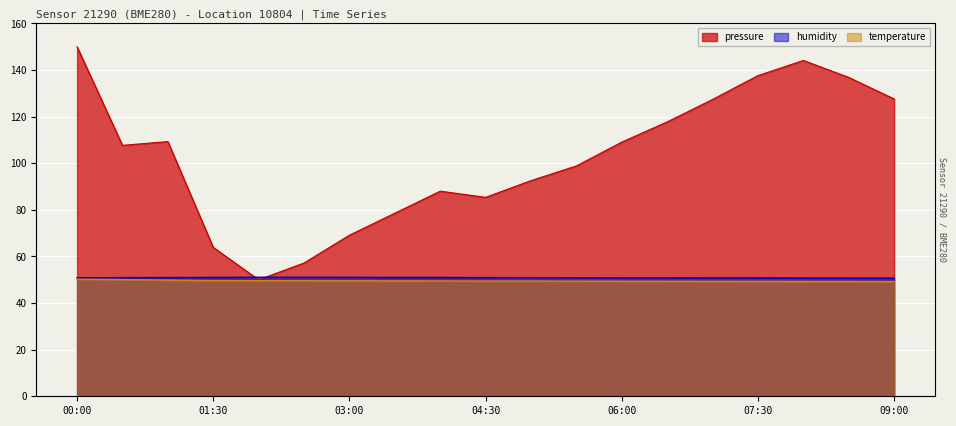

What is the total value across all series at 00:00?

251.1